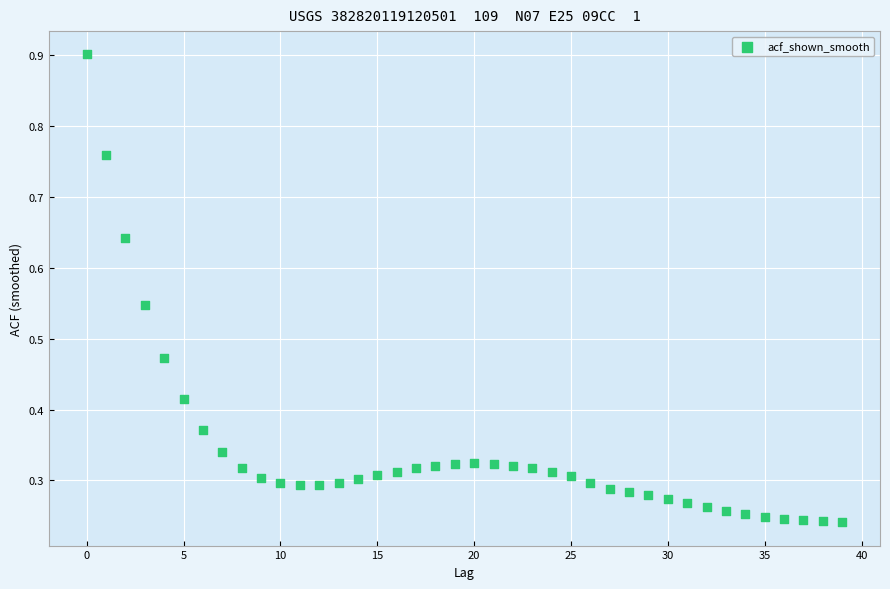

What is the range of Y values (max minus min)?

0.7